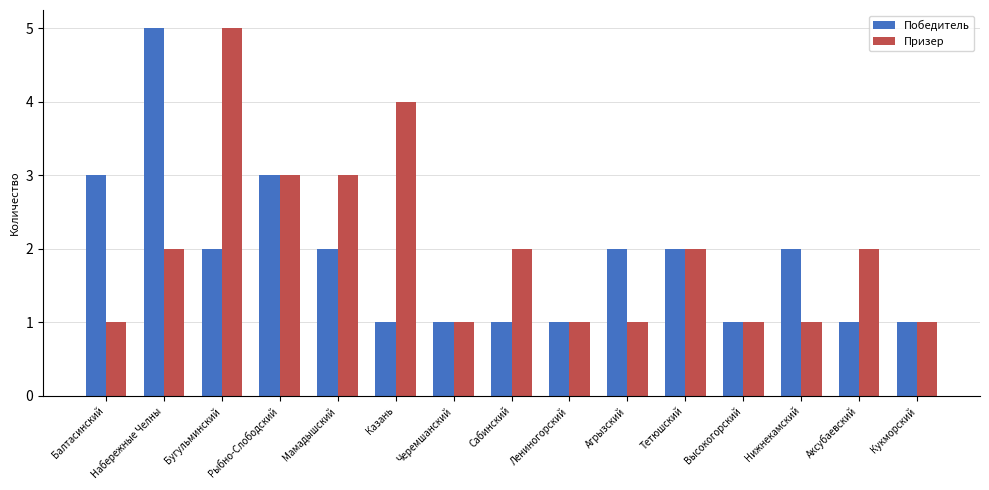

What is the minimum value shown in the chart?

1